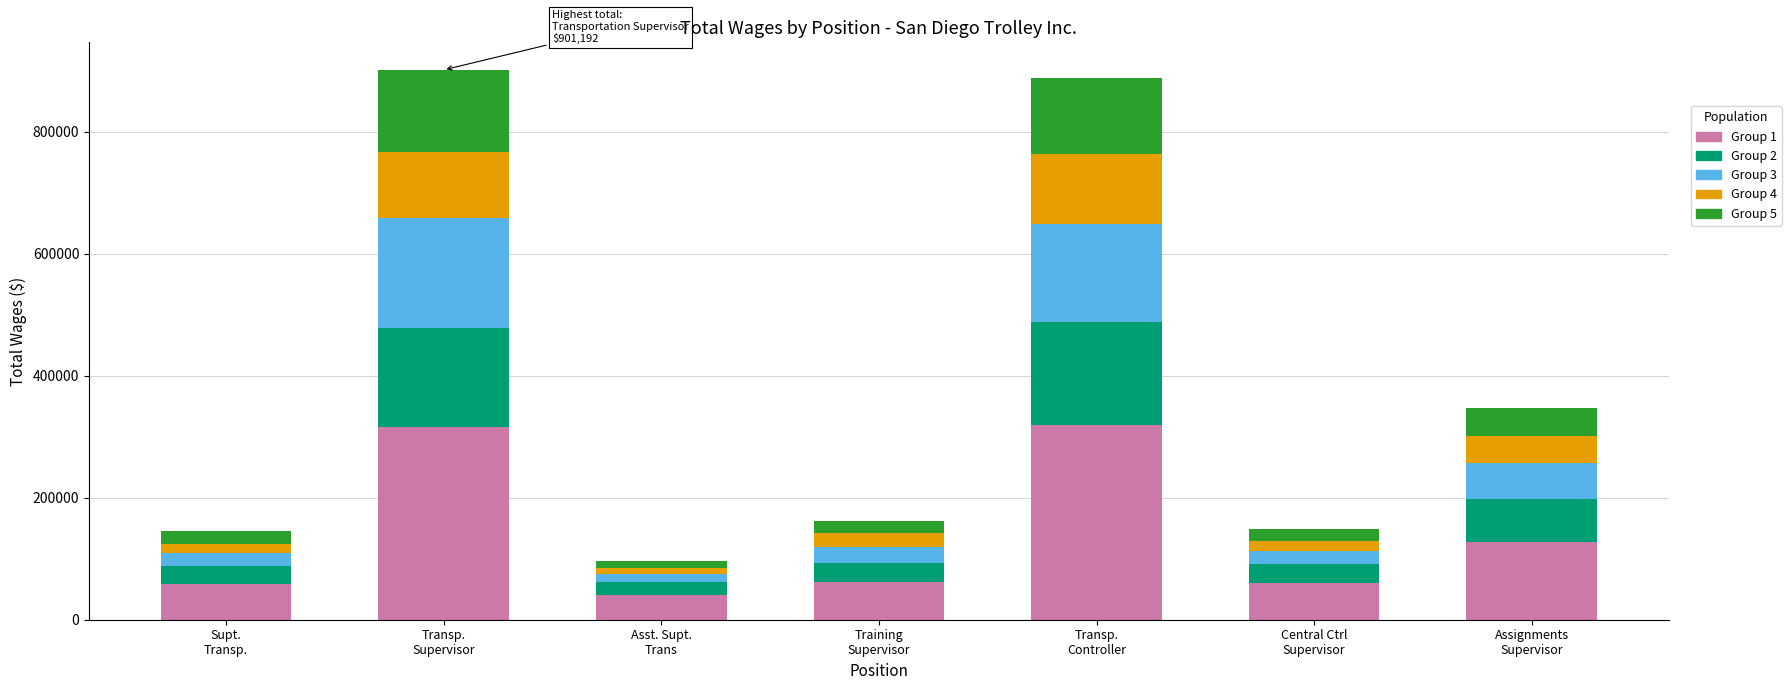

What is the highest value of the Group 1 series?

319482.4